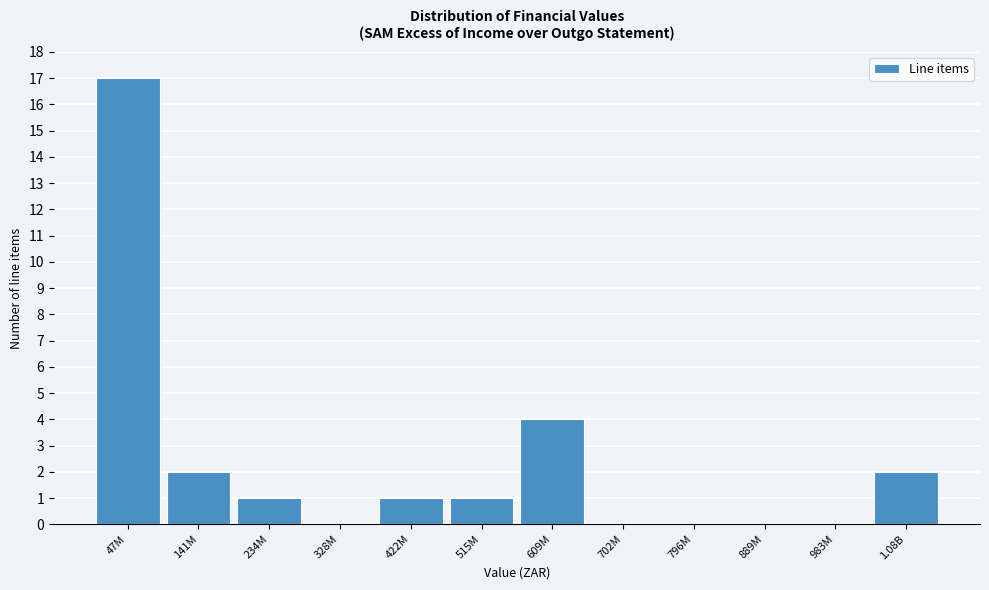

Reading left to right, transcribe all the data shown in this chart.

47M=17	141M=2	234M=1	328M=0	422M=1	515M=1	609M=4	702M=0	796M=0	889M=0	983M=0	1.08B=2